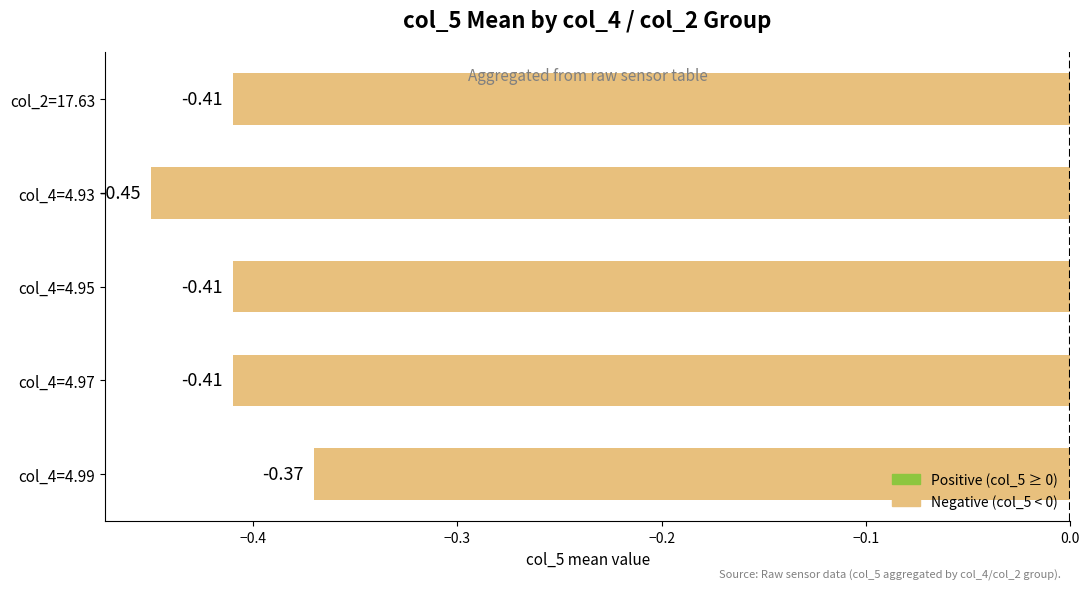

Between col_4=4.97 and col_4=4.99, which is larger?

col_4=4.99